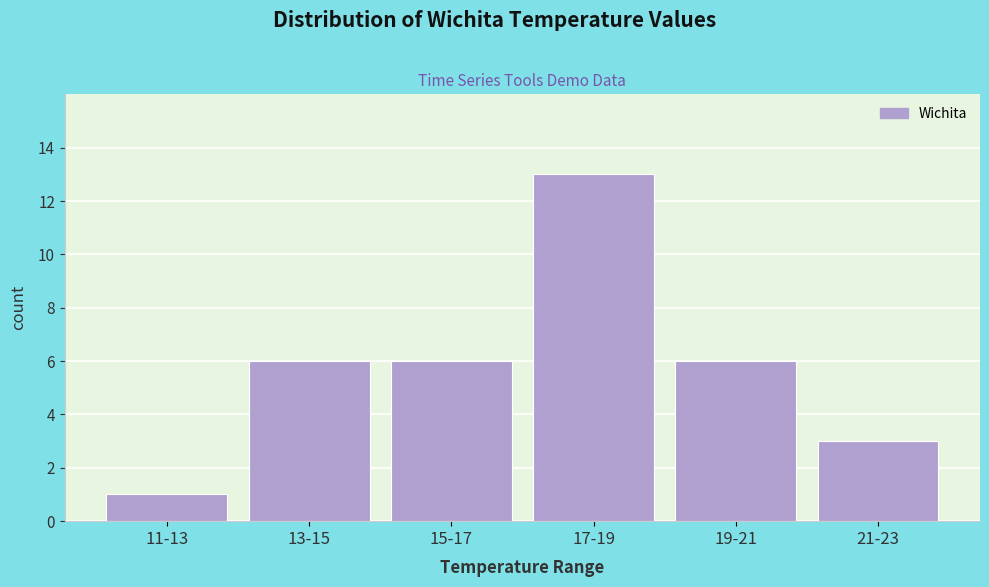

Reading left to right, extract all data points from this chart.

11-13=1	13-15=6	15-17=6	17-19=13	19-21=6	21-23=3